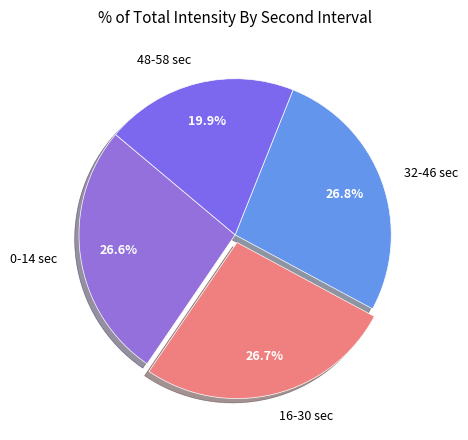

Does any single category account for the majority?

No